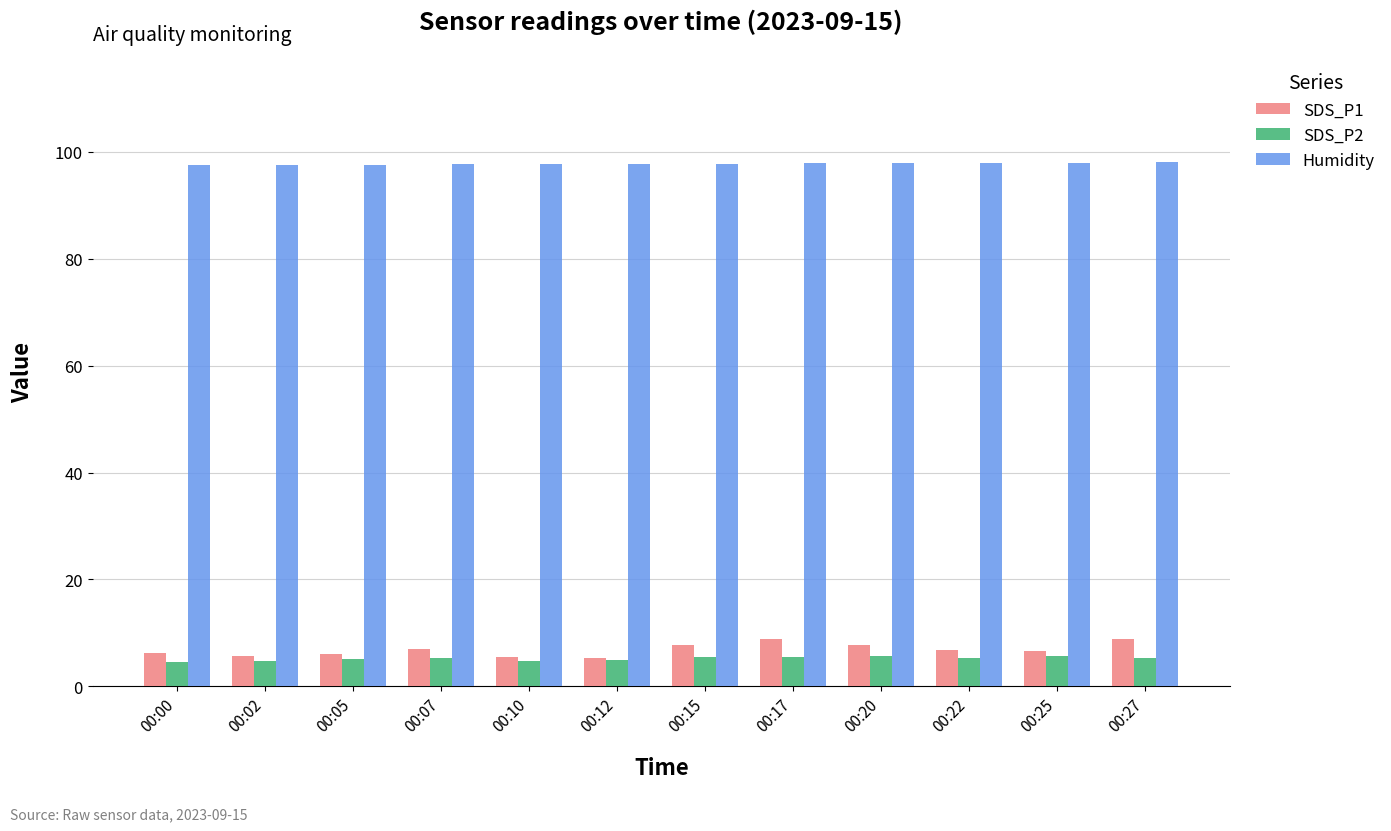

What is the difference between the maximum and second lowest values in the SDS_P1 series?

3.5